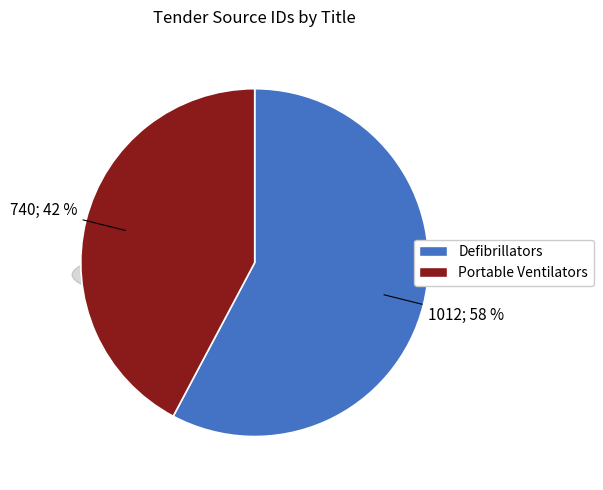

Count the number of slices in the pie.

2